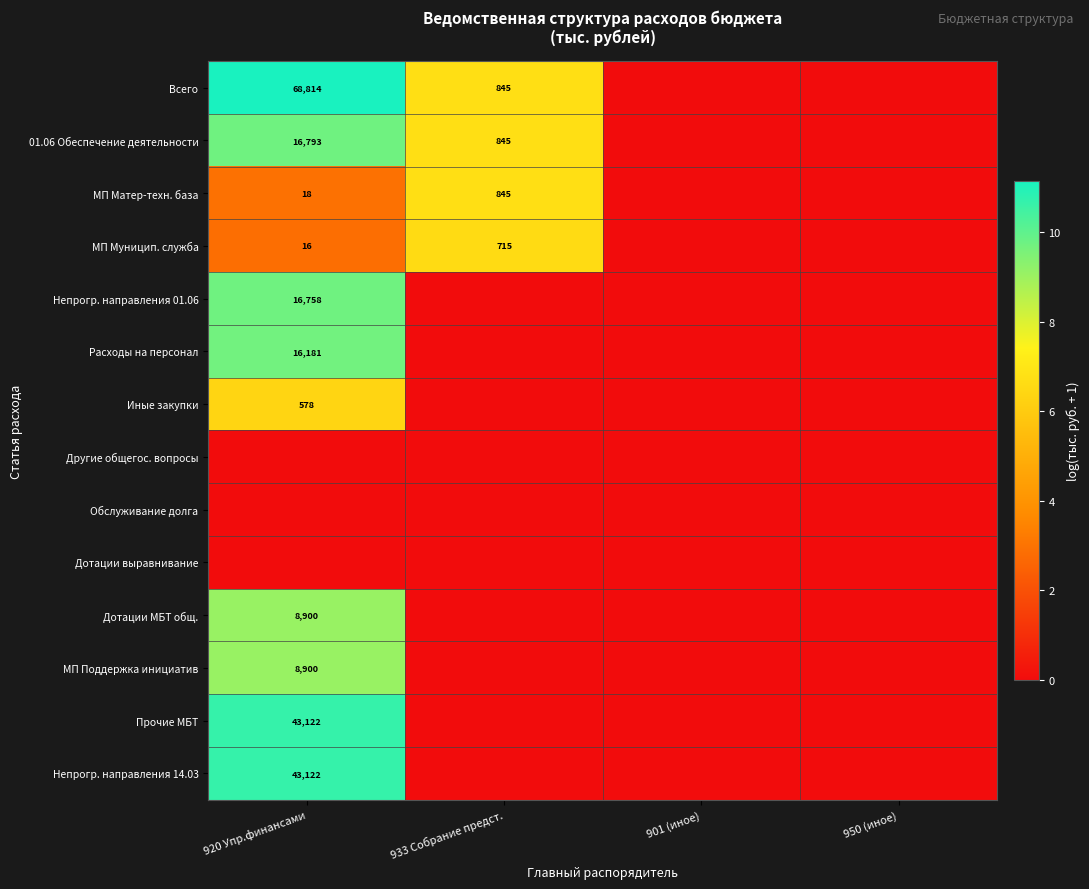

The value of МП Поддержка инициатив at 920 Упр.финансами is 8900. True or false?

True